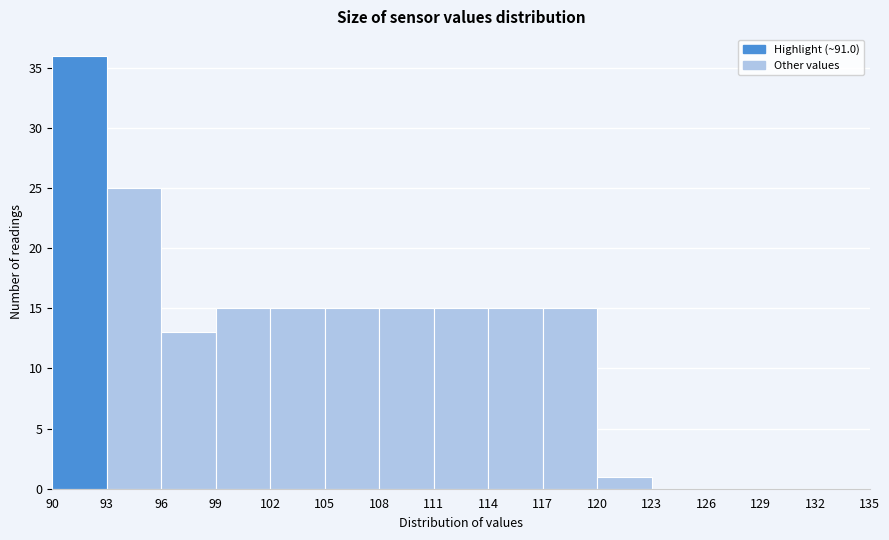

Reading left to right, list every bar in this chart as the range it spans on the x-axis followed by its height. The values are not printed on the chart, so give them approximately, as read against the axis.

90 to 93: 36
93 to 96: 25
96 to 99: 13
99 to 102: 15
102 to 105: 15
105 to 108: 15
108 to 111: 15
111 to 114: 15
114 to 117: 15
117 to 120: 15
120 to 123: 1
123 to 126: 0
126 to 129: 0
129 to 132: 0
132 to 135: 0